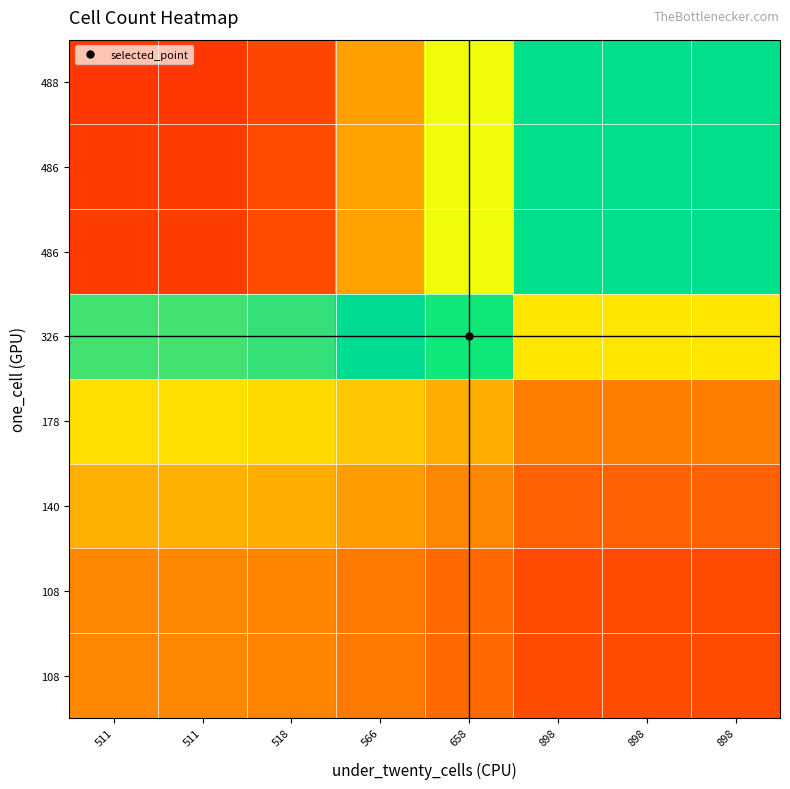

At how many categories does at least one series exceed 0?

8